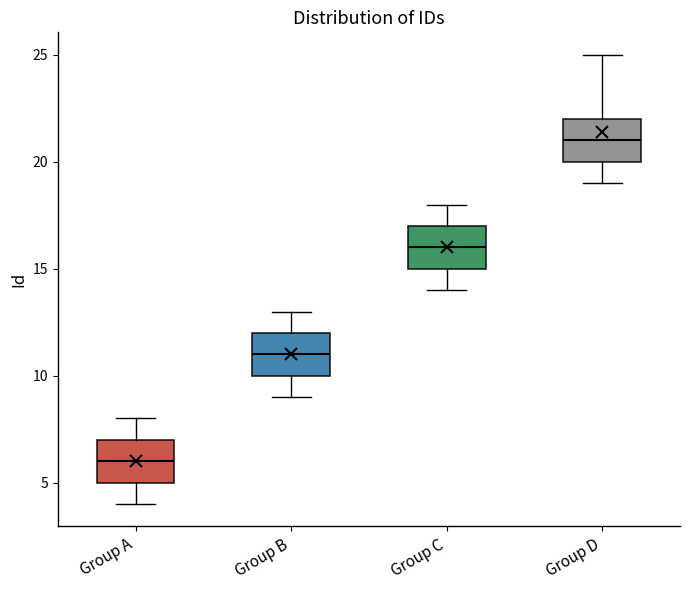

Reading left to right, transcribe this box plot: for each box, give where its median line is, the range the box spans, and where its two whiskers end, as read against the y-axis. The values are not printed on the chart, so give them approximately, as read against the axis.

Group A: median 6, box 5 to 7, whiskers 4 to 8
Group B: median 11, box 10 to 12, whiskers 9 to 13
Group C: median 16, box 15 to 17, whiskers 14 to 18
Group D: median 21, box 20 to 22, whiskers 19 to 25